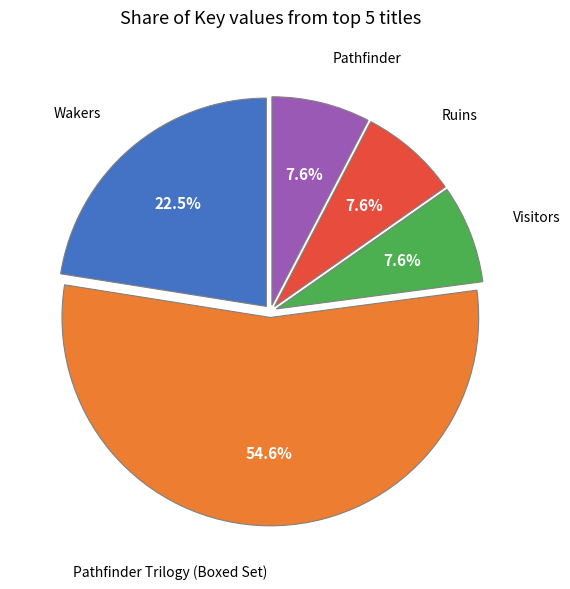

Is there a majority slice in this chart?

Yes